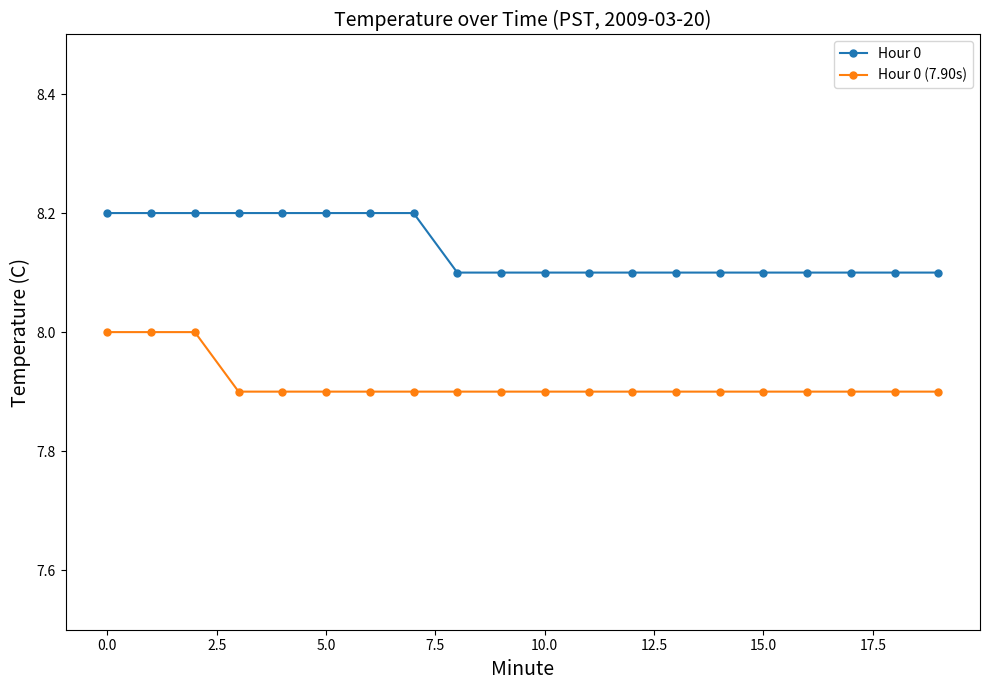

What are all the series names shown in the legend?

Hour 0, Hour 0 (7.90s)